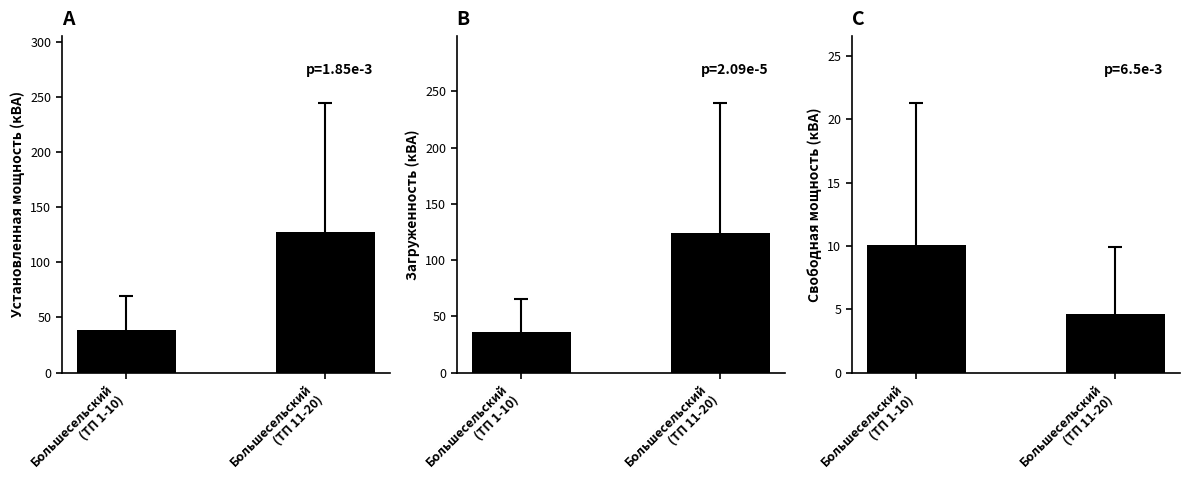

At which label does Загруженность (кВА) reach its minimum?

Большесельский
(ТП 1-10)